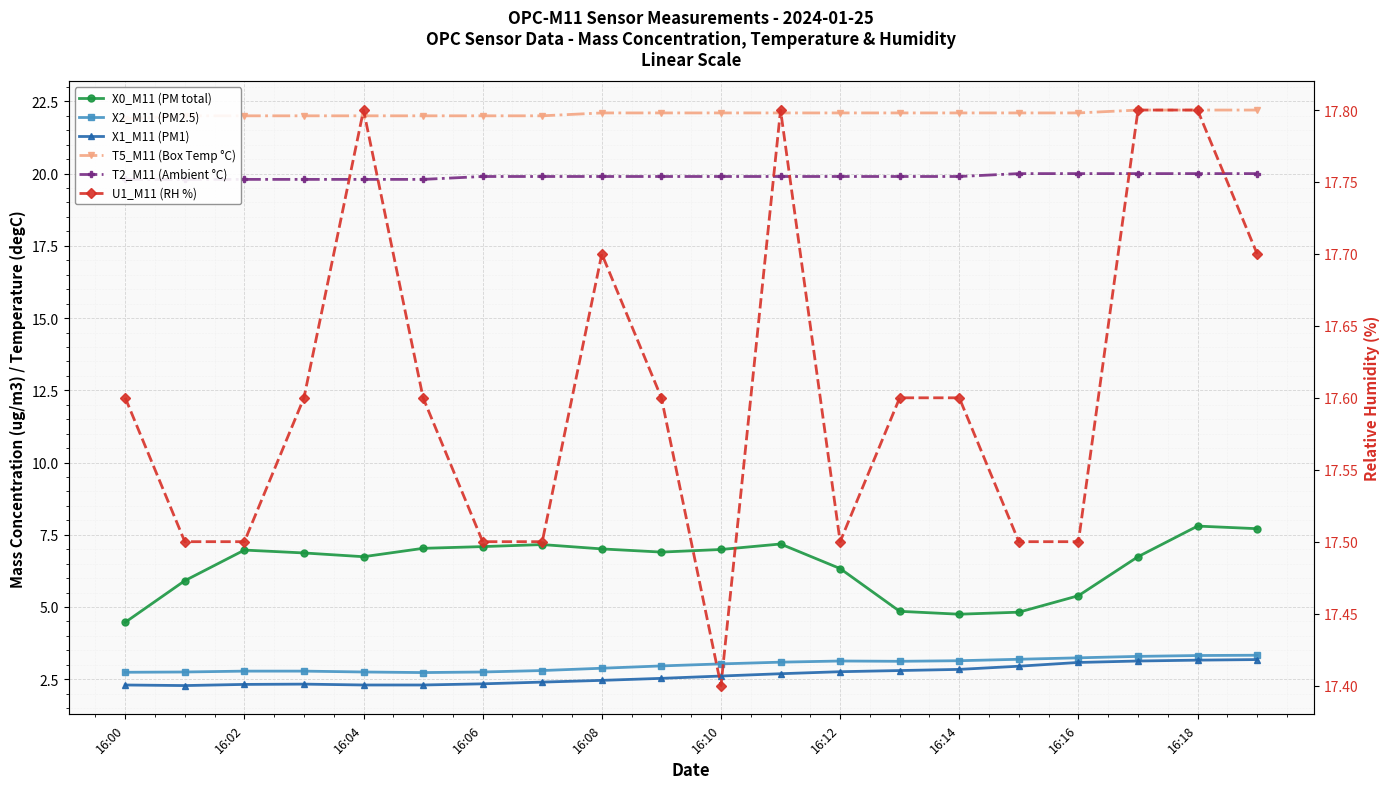

What is the sum of all X0_M11 (PM total) values?

128.7